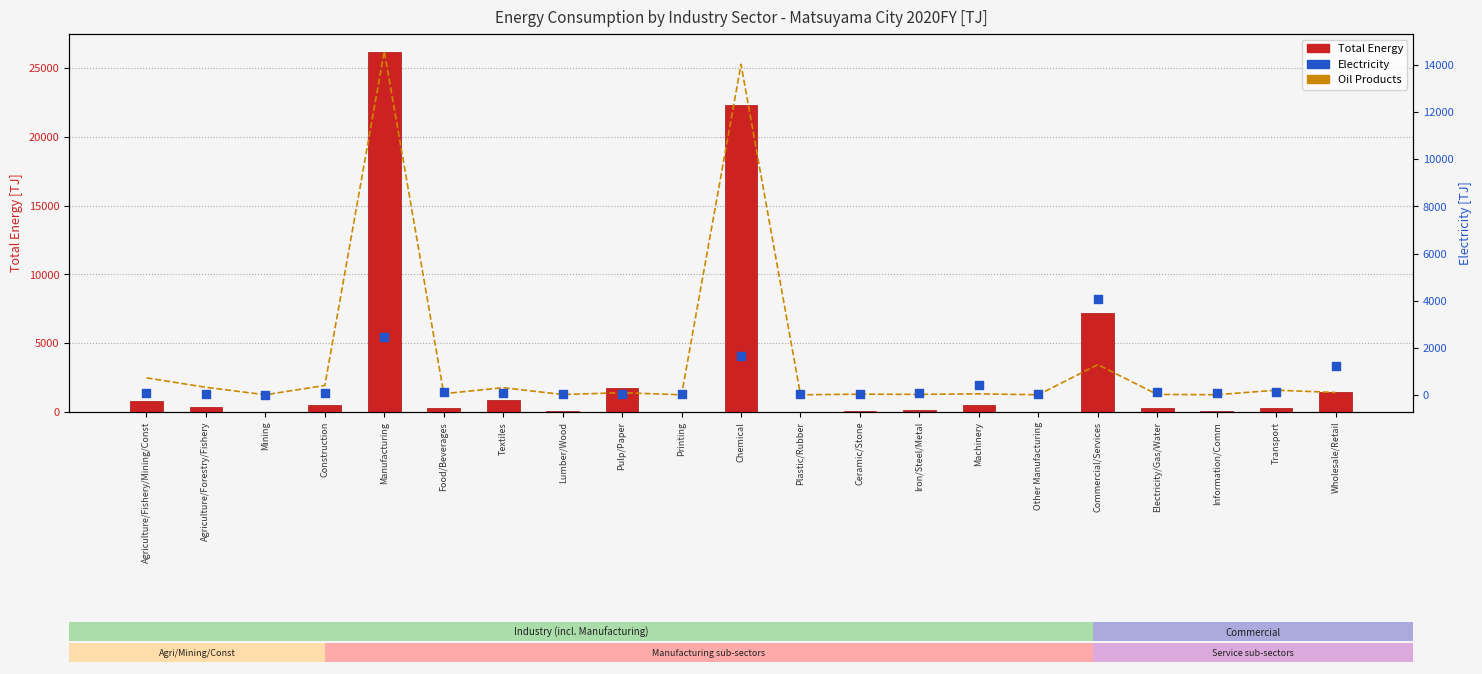

At how many categories does at least one series exceed 11416?

2